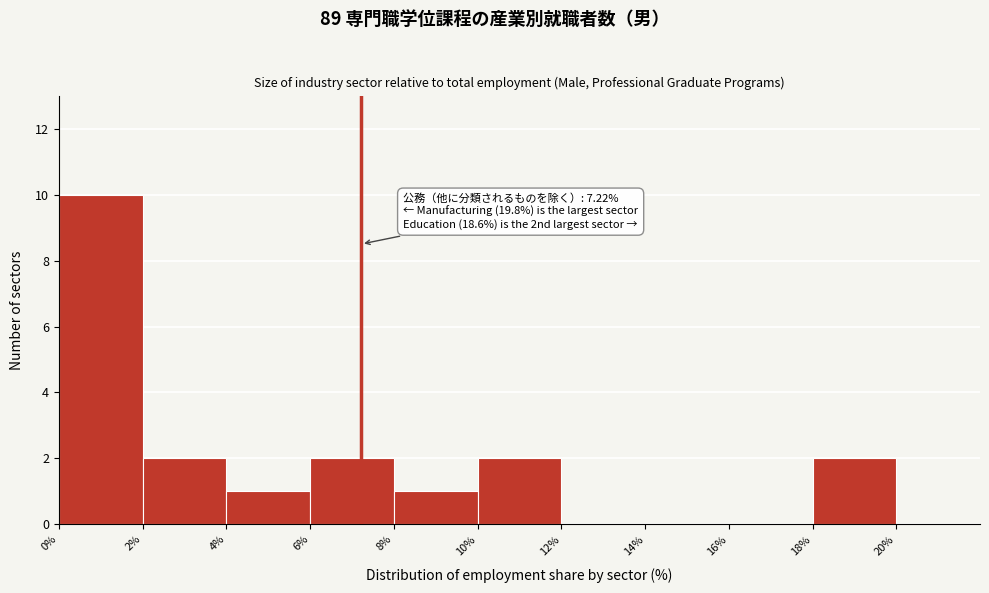

Which range on the x-axis has the tallest bar?

0% to 2%